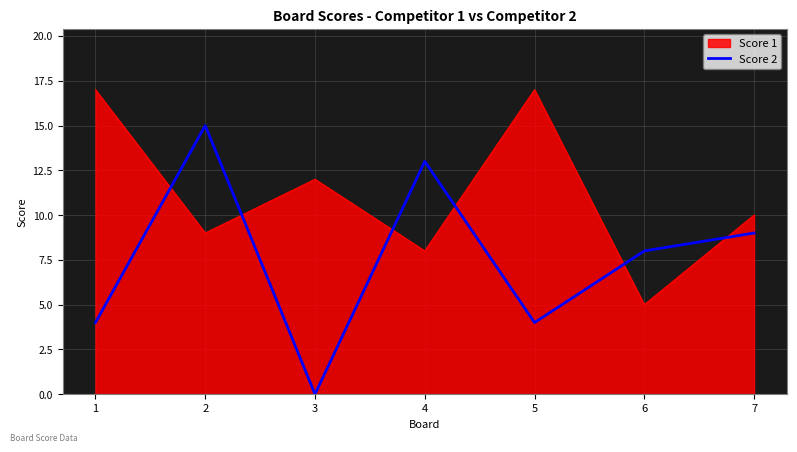

Rank the series at 7 from highest to lowest value.

Score 1, Score 2